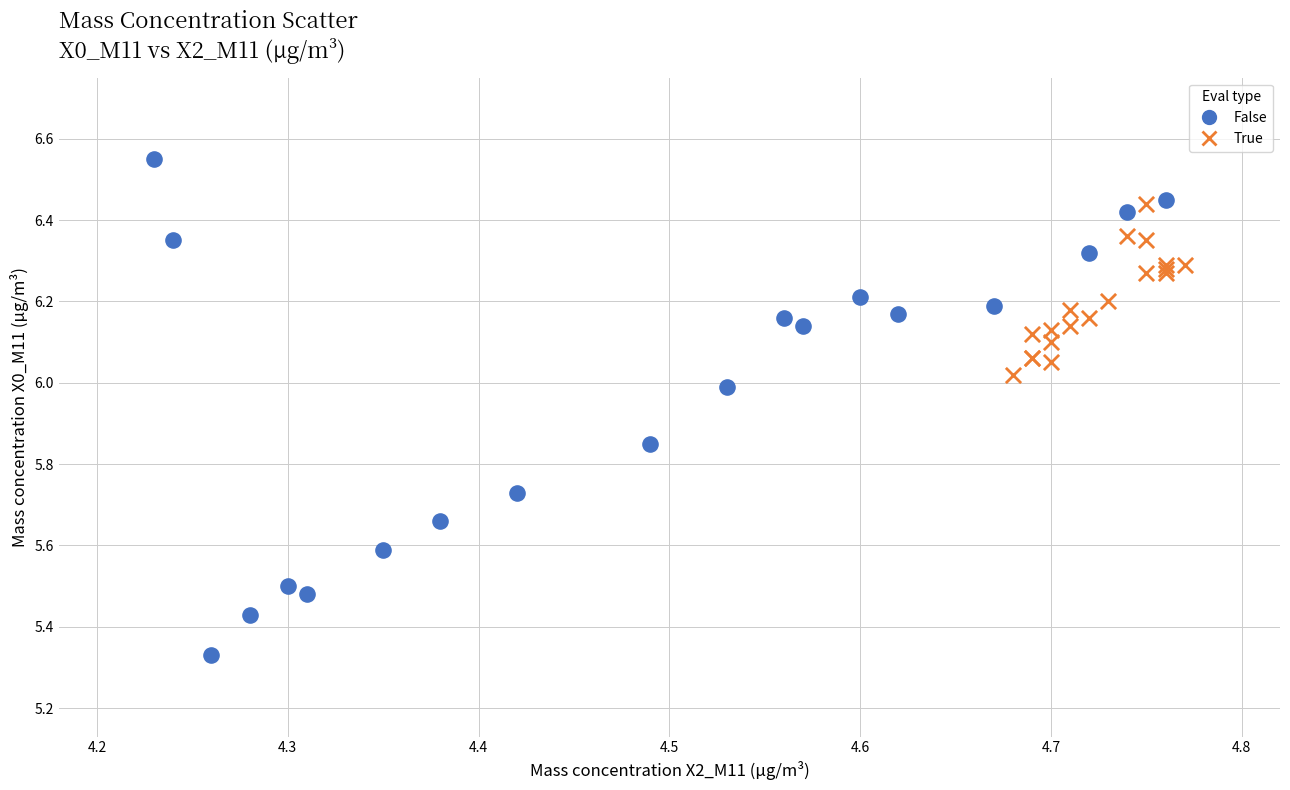

Which series contains the lowest Y value?

False